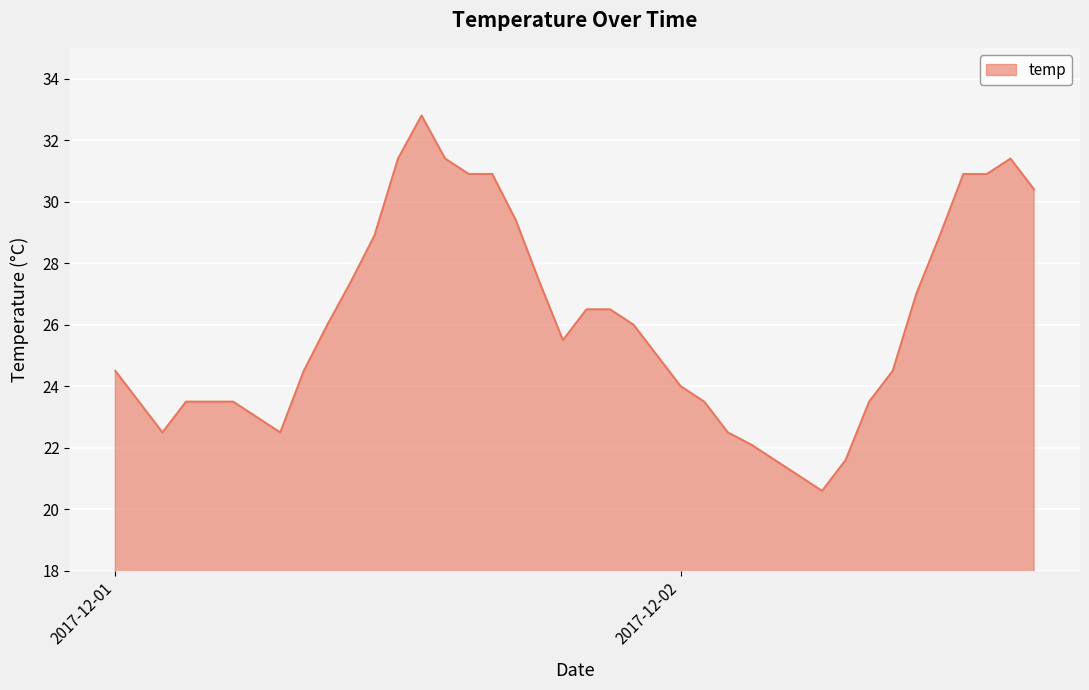

What is the difference between the maximum and minimum values?

12.2